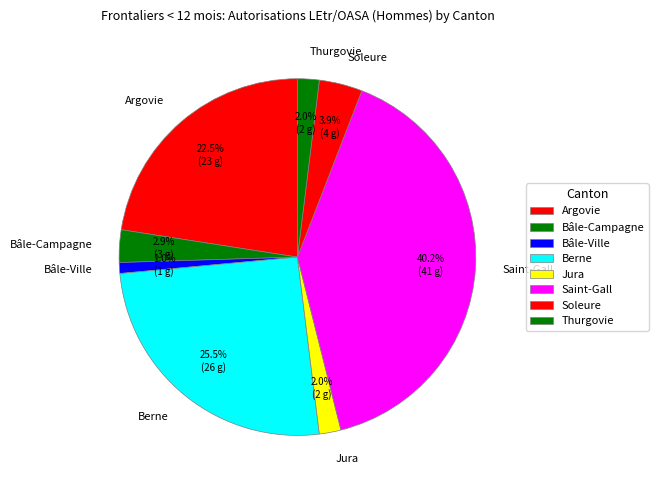

To the nearest percent, what is the average slice percentage?

12%